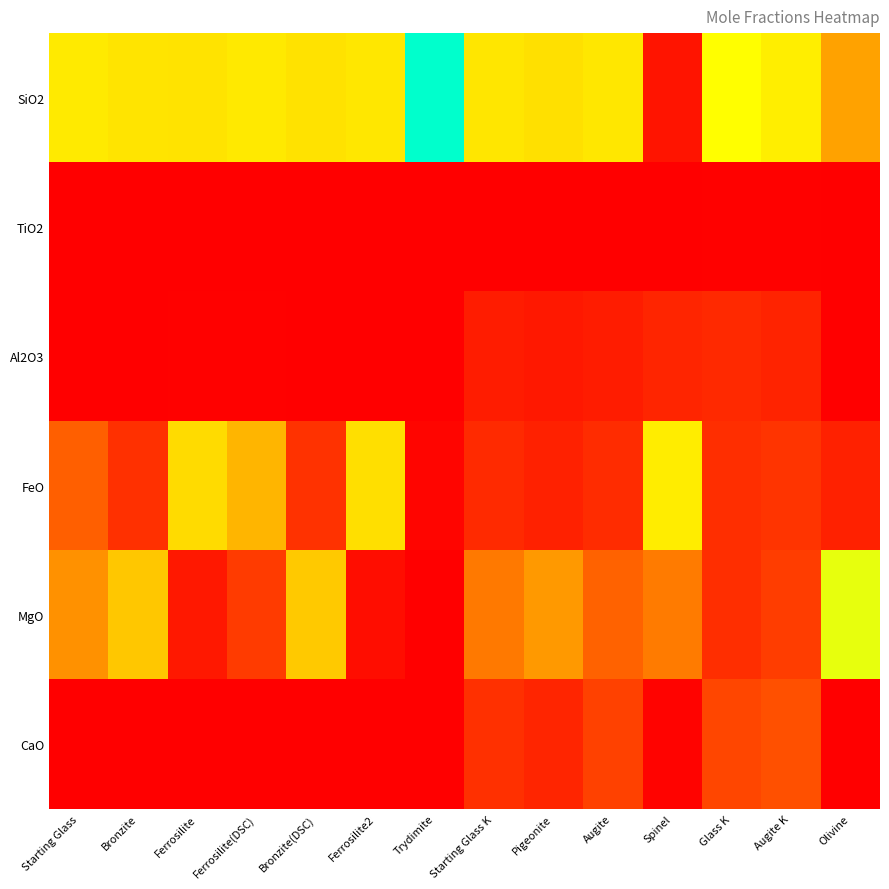

Which series has the largest total across all categories?

SiO2